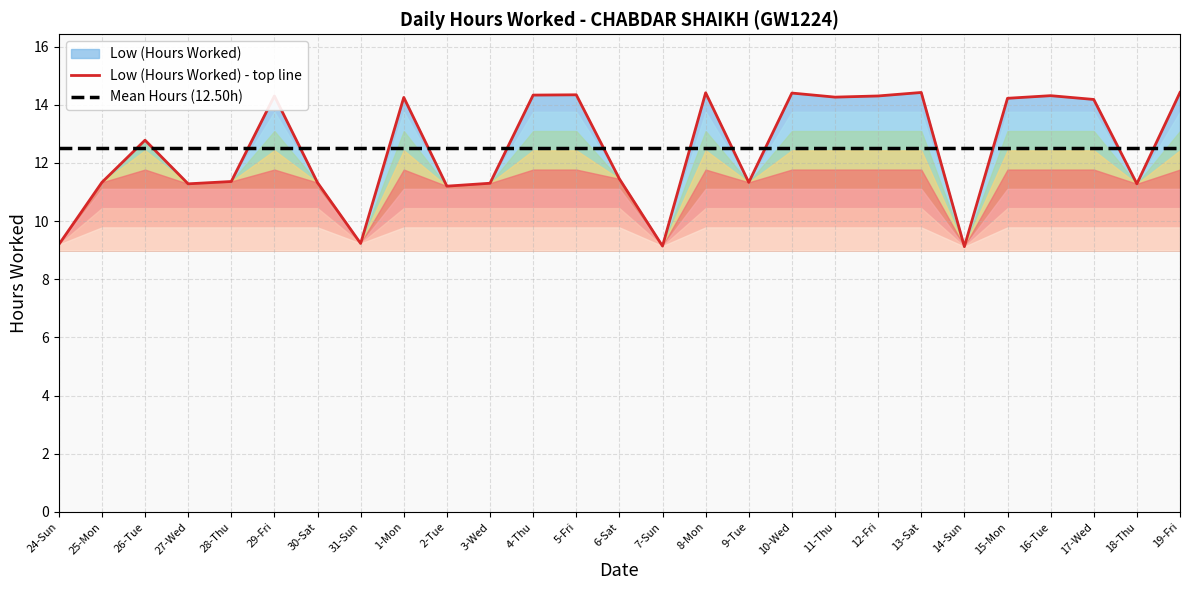

How many interior local valleys (lower than both neighbors) does the data have?

8